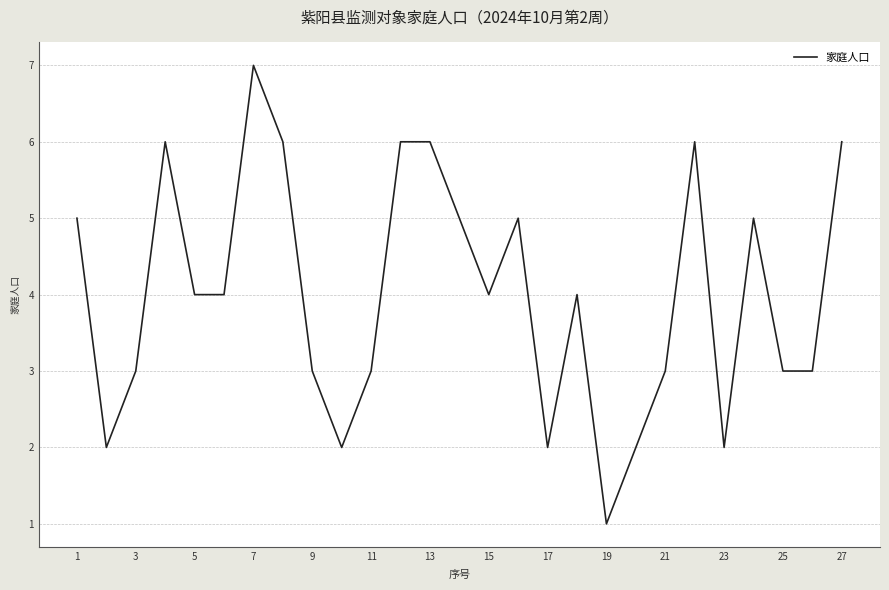

Reading right to left, extract all data points from this chart.

6	3	3	5	2	6	3	2	1	4	2	5	4	5	6	6	3	2	3	6	7	4	4	6	3	2	5